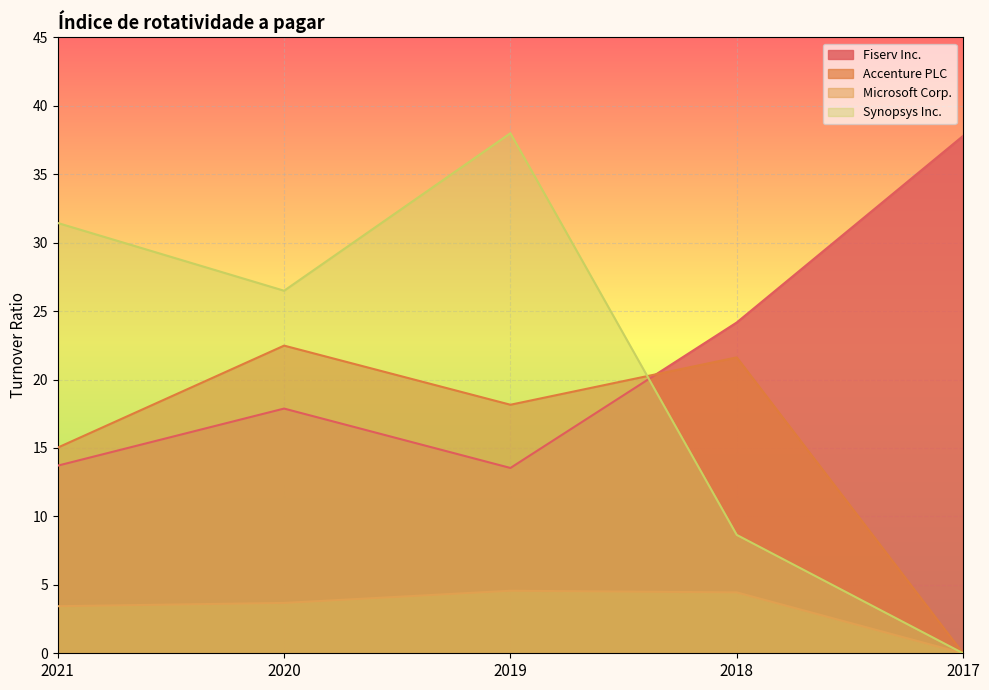

Which category has the lowest value in the Fiserv Inc. series?

2019